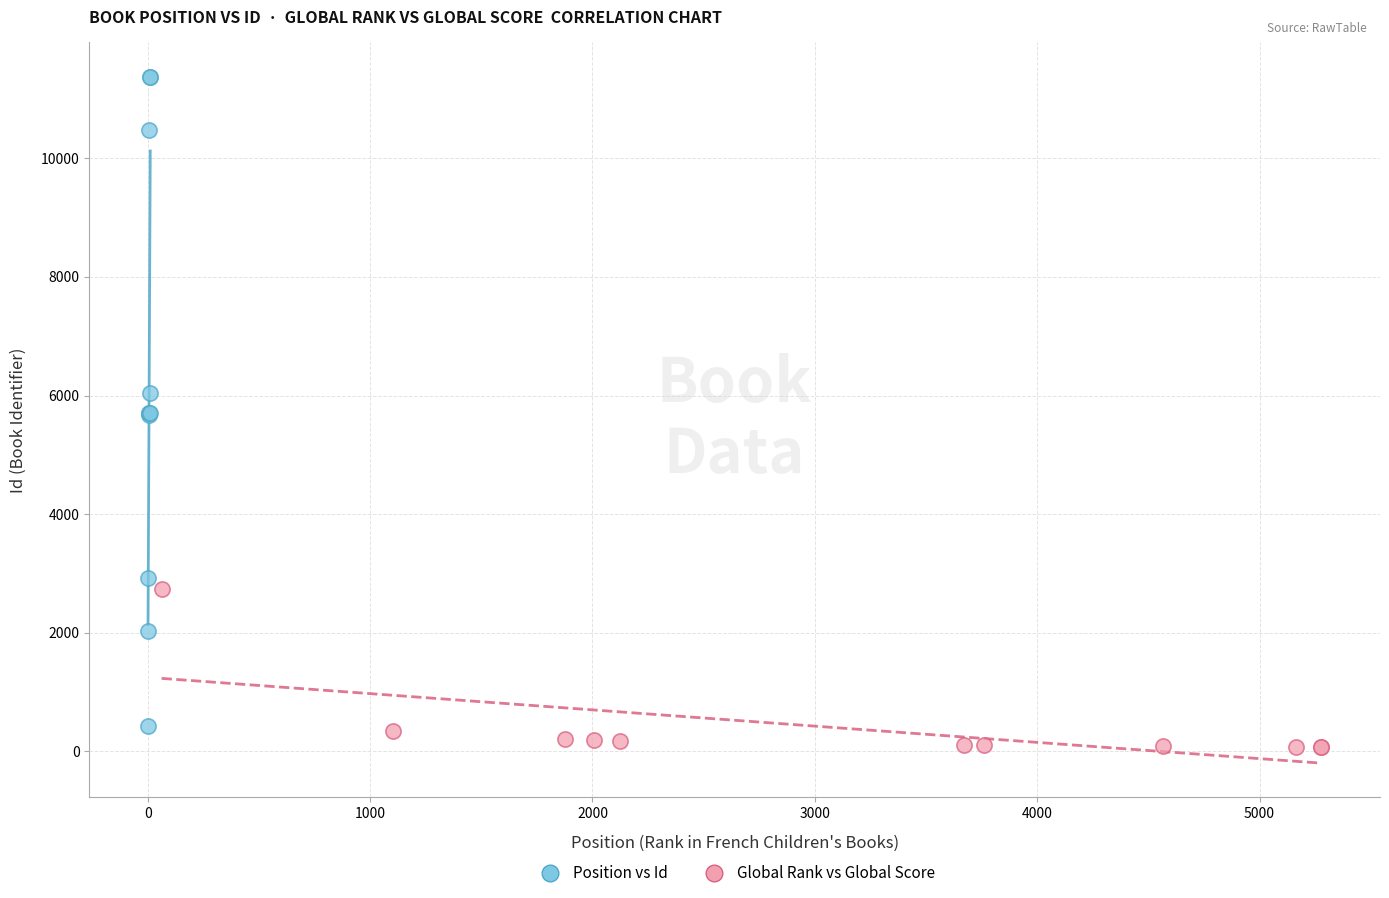

What are all the series names shown in the legend?

Position vs Id, Global Rank vs Global Score